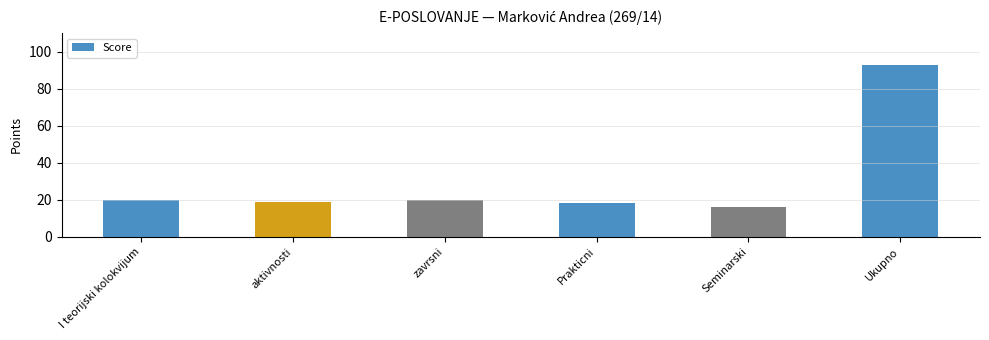

How many distinct data groups are displayed?

1